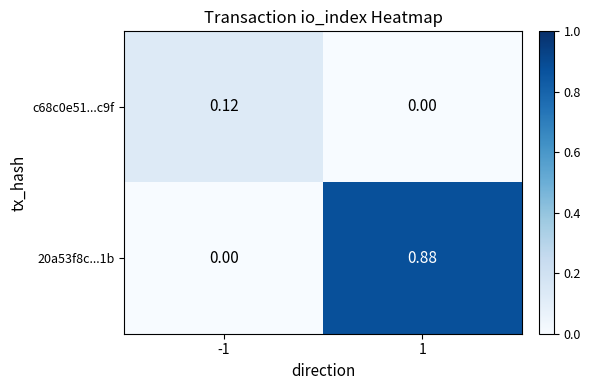

Rank the series by their average value, from lowest to highest.

c68c0e51...c9f, 20a53f8c...1b